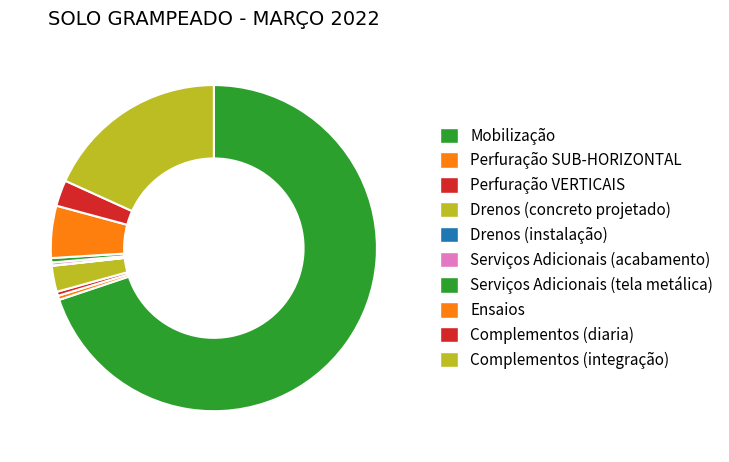

What percentage is NOT represented by Drenos (concreto projetado)?

97.4%